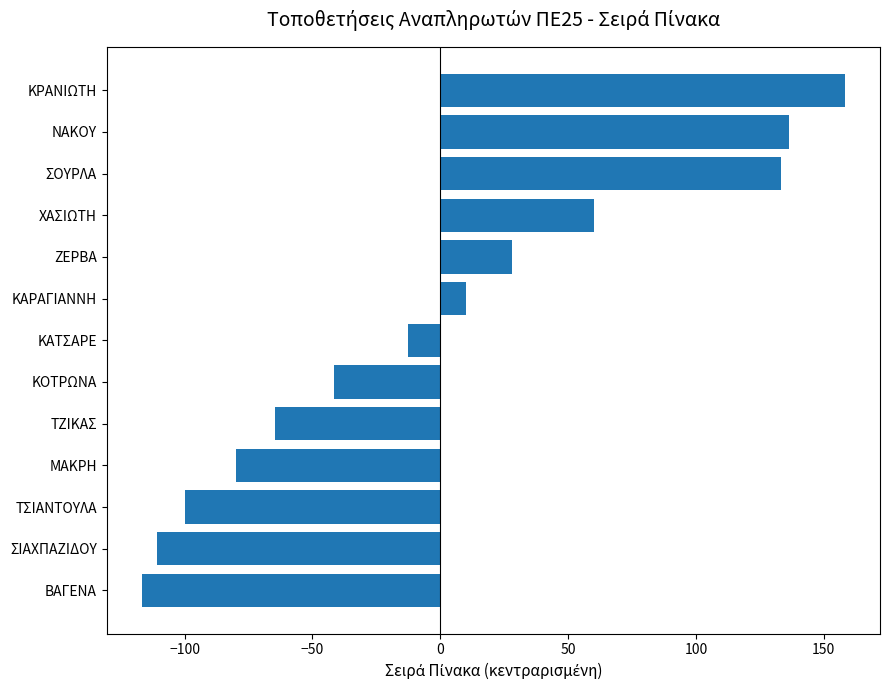

At which category does the chart reach its minimum across all series?

ΒΑΓΕΝΑ